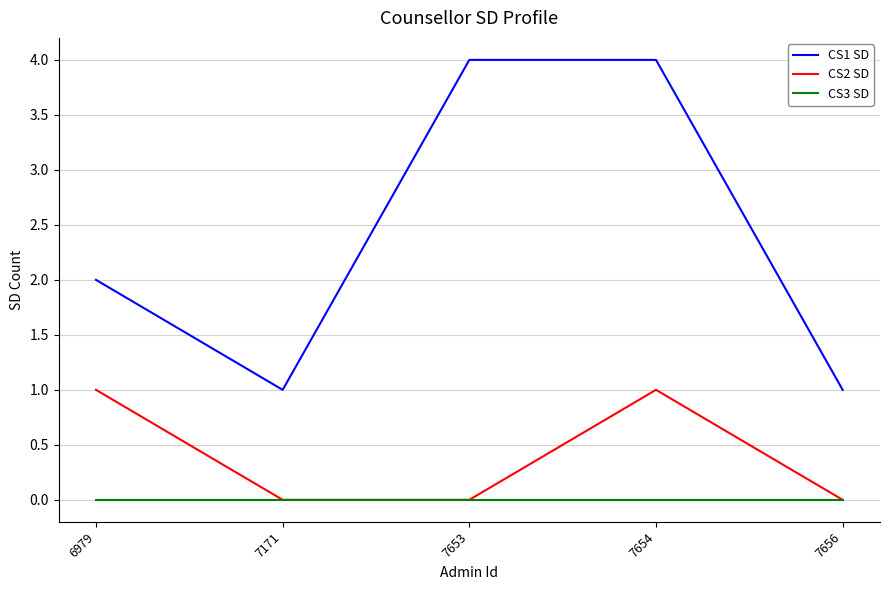

What is the spread (max minus min) of values at 7171?

1